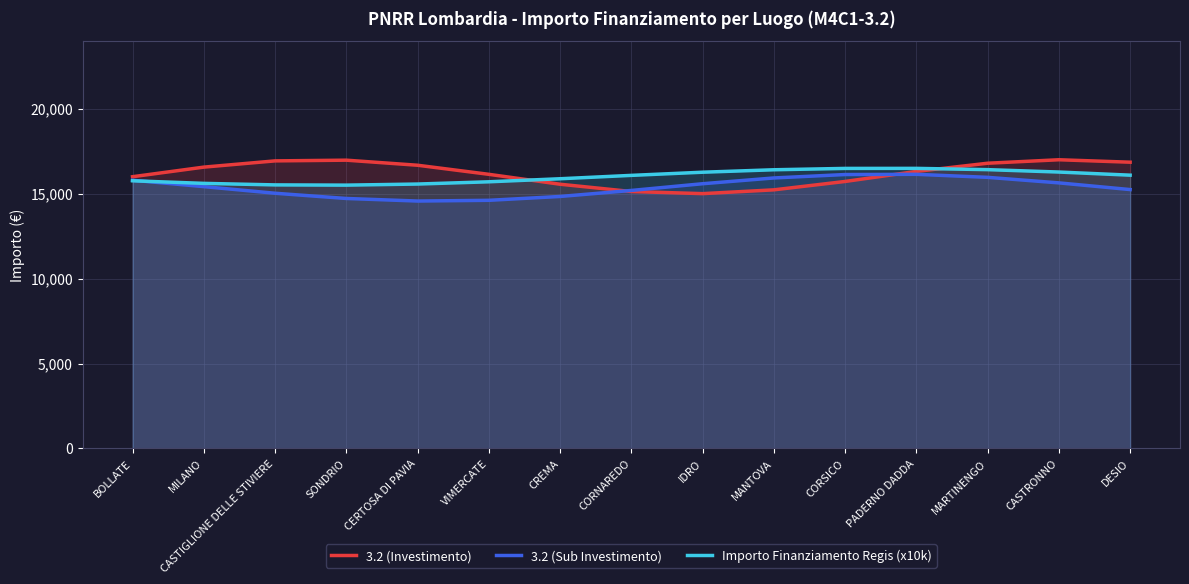

Where is the first local maximum for 3.2 (Investimento)?

SONDRIO